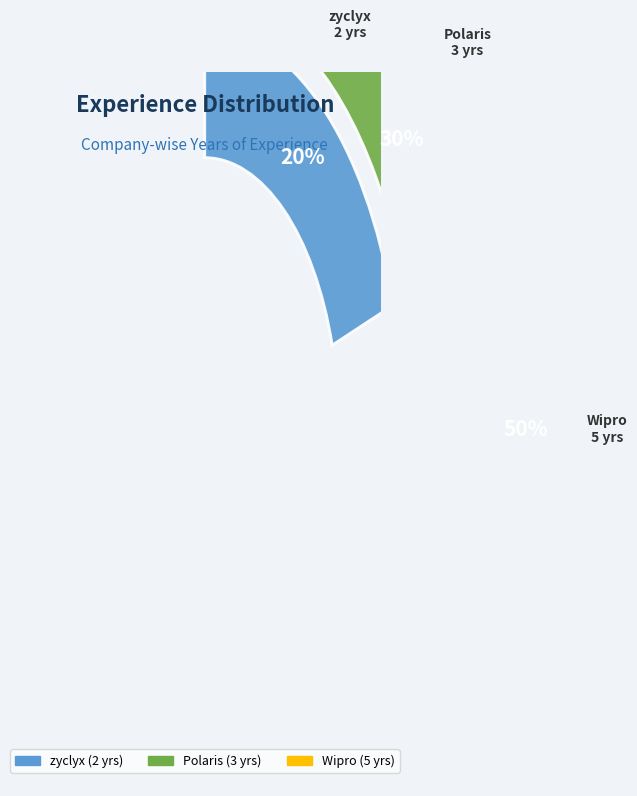

To the nearest percent, what is the combined percentage of Wipro and Polaris?

80%